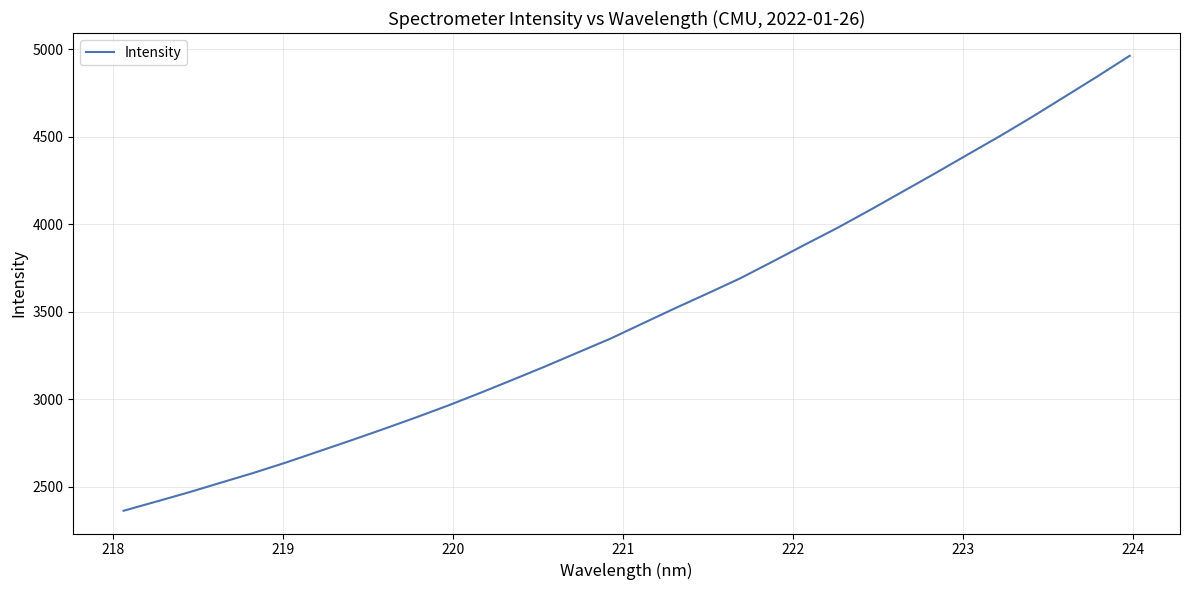

What is the minimum value shown in the chart?

2361.7